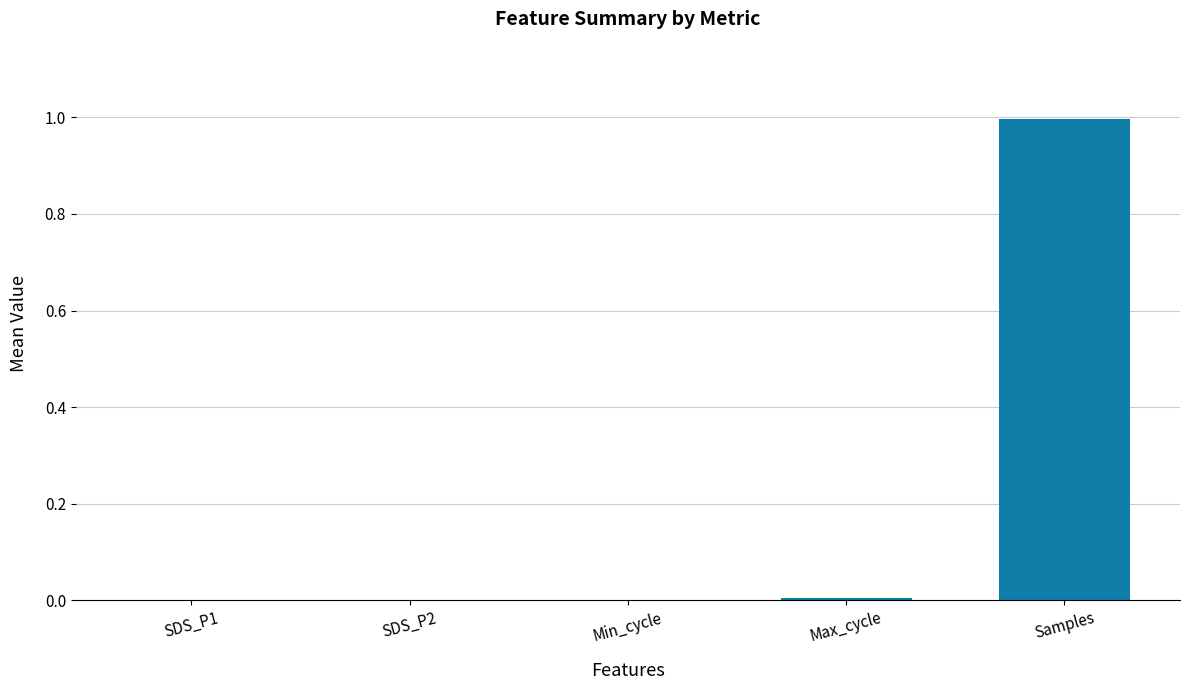

What is the approximate value at Samples?

1.0